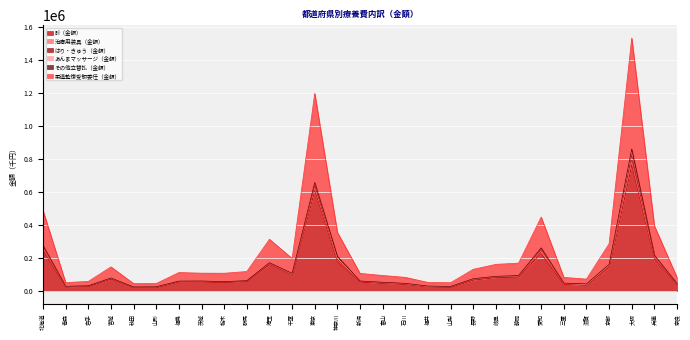

Which series has the widest spread of values?

計（金額）